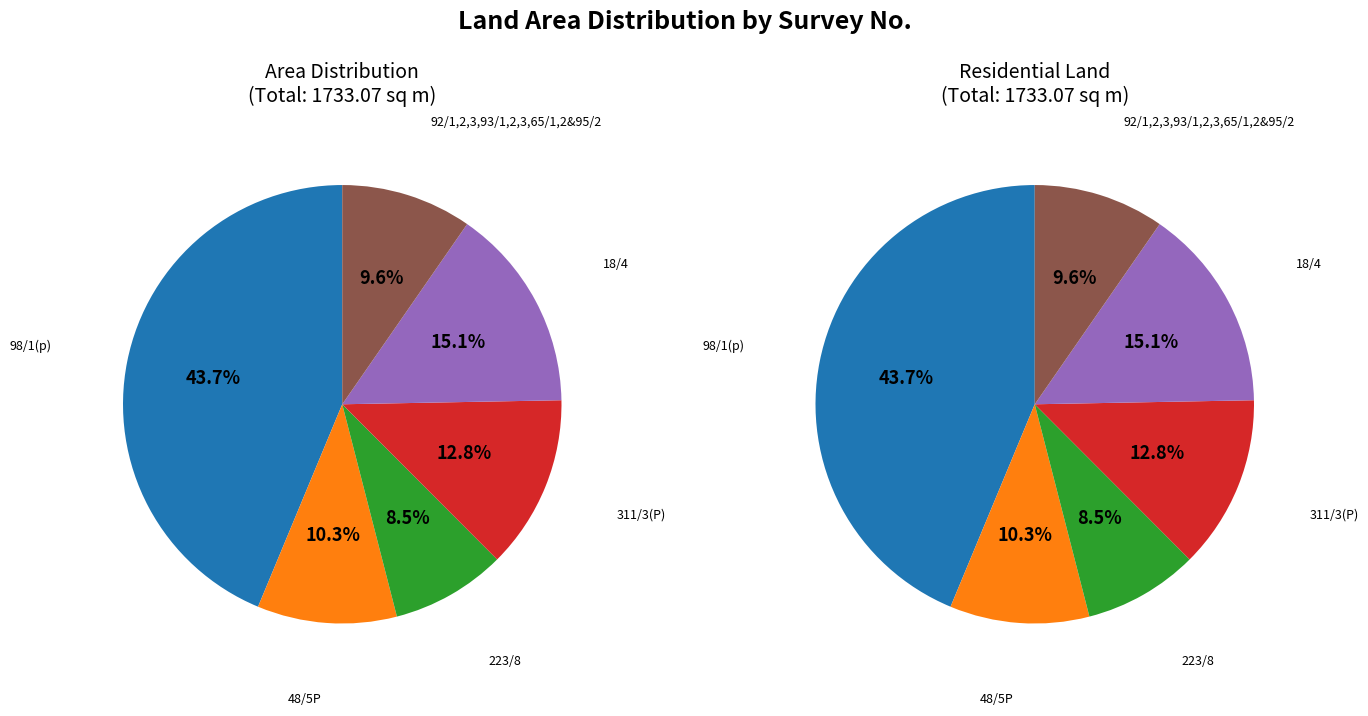

How many slices are in this pie chart?

6